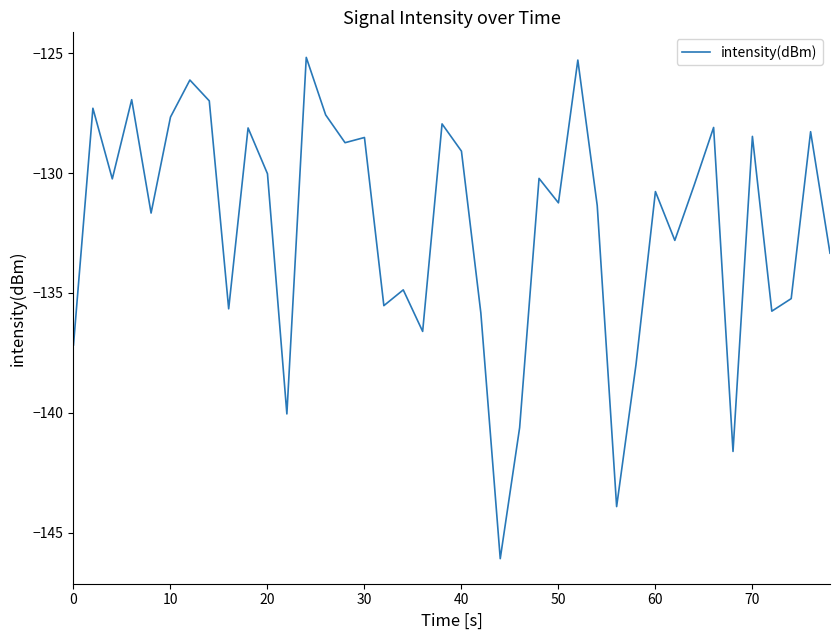

What is the greatest value displayed?

-125.2